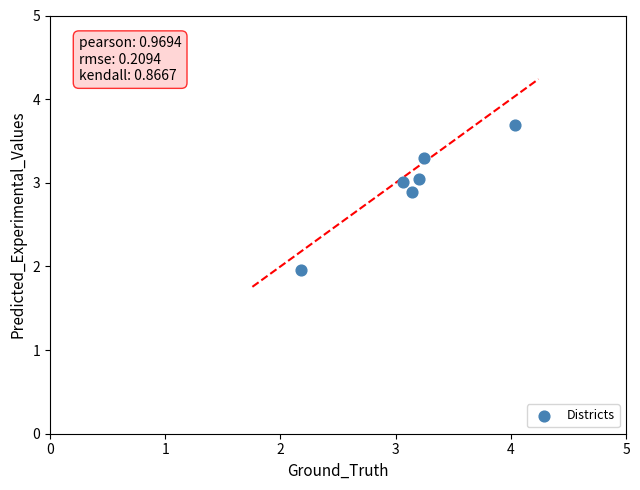

What is the range of X values (max minus min)?

1.9